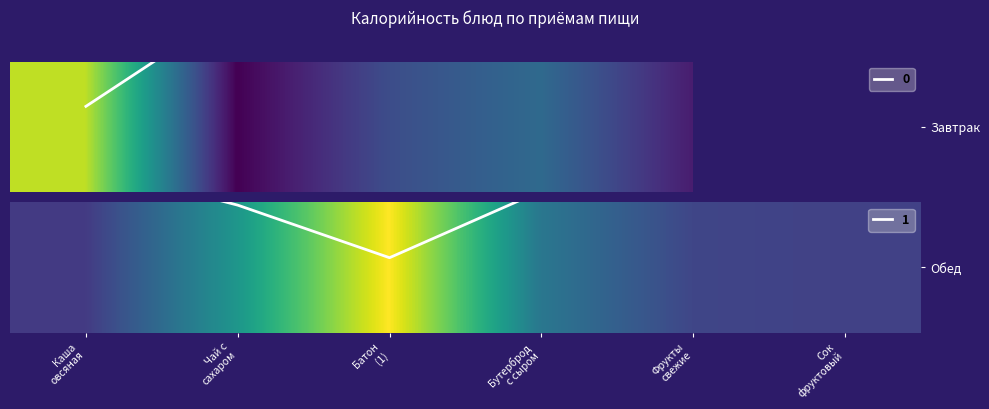

What is the difference between the second highest and second lowest values?

87.6